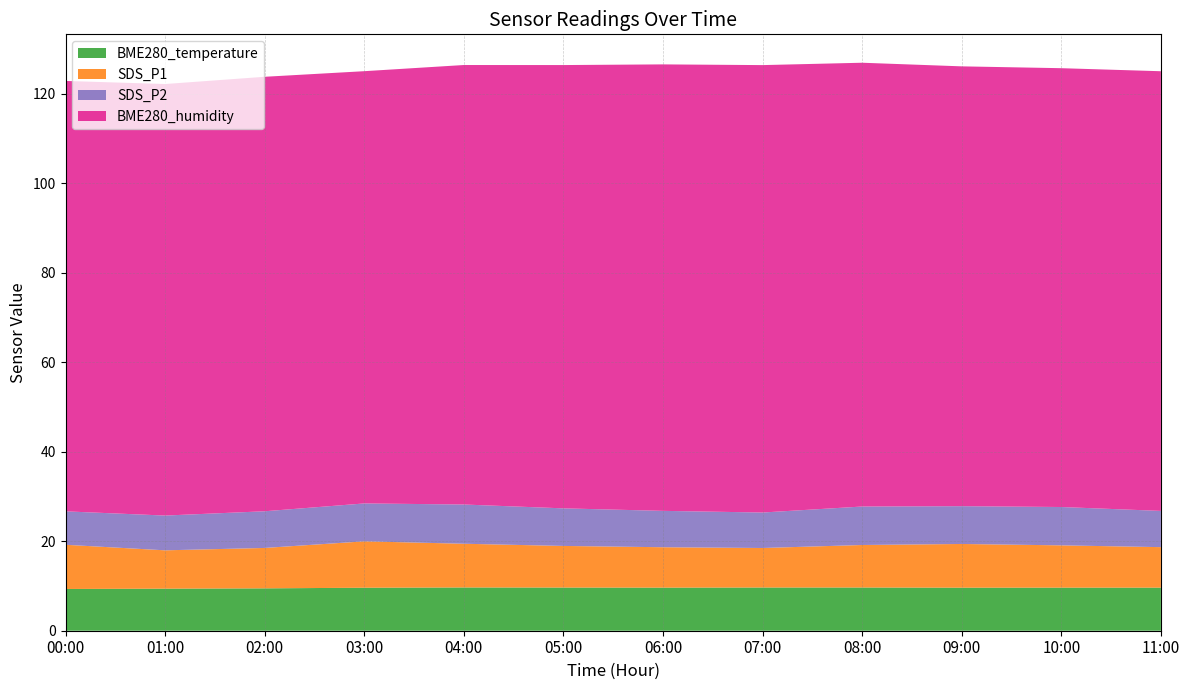

Reading right to left, extract all data points from this chart.

BME280_temperature: 11:00=9.8	10:00=9.8	09:00=9.8	08:00=9.7	07:00=9.7	06:00=9.7	05:00=9.7	04:00=9.7	03:00=9.6	02:00=9.6	01:00=9.7	00:00=9.4
BME280_humidity: 11:00=96.4	10:00=96.9	09:00=97.5	08:00=98.5	07:00=98.8	06:00=99.2	05:00=99.8	04:00=100.0	03:00=99.7	02:00=99.1	01:00=98.2	00:00=96.5
SDS_P1: 11:00=9.5	10:00=9.2	09:00=9.9	08:00=8.8	07:00=9.2	06:00=9.7	05:00=10.0	04:00=9.0	03:00=9.8	02:00=9.2	01:00=9.8	00:00=9.3
SDS_P2: 11:00=8.6	10:00=8.3	09:00=9.0	08:00=7.9	07:00=8.3	06:00=8.8	05:00=8.5	04:00=8.1	03:00=8.8	02:00=8.3	01:00=8.8	00:00=7.9